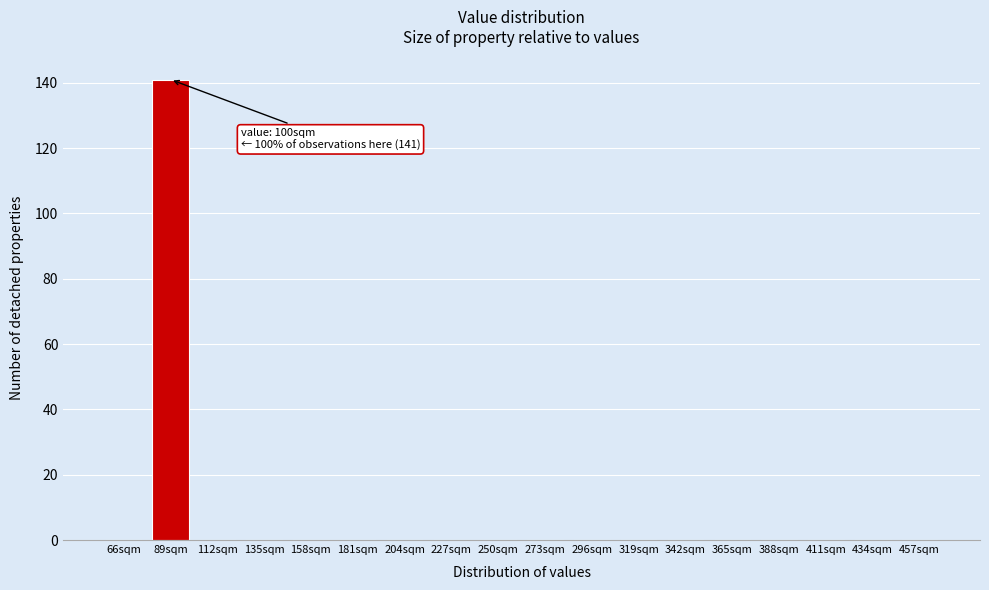

Reading right to left, what are all the values shown in this chart?

457sqm=0	434sqm=0	411sqm=0	388sqm=0	365sqm=0	342sqm=0	319sqm=0	296sqm=0	273sqm=0	250sqm=0	227sqm=0	204sqm=0	181sqm=0	158sqm=0	135sqm=0	112sqm=0	89sqm=141	66sqm=0